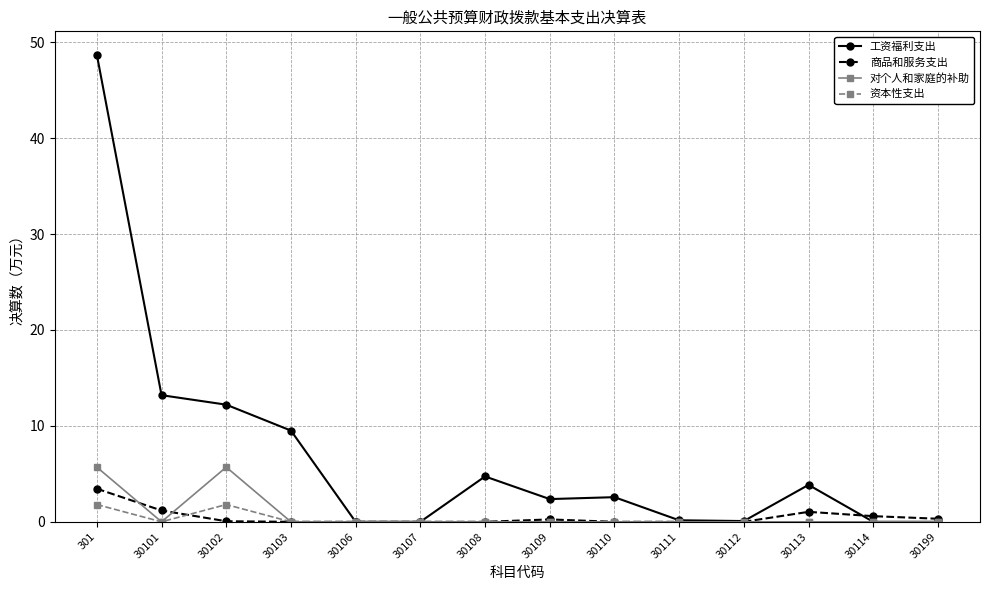

What is the spread (max minus min) of values at 30111?

0.2